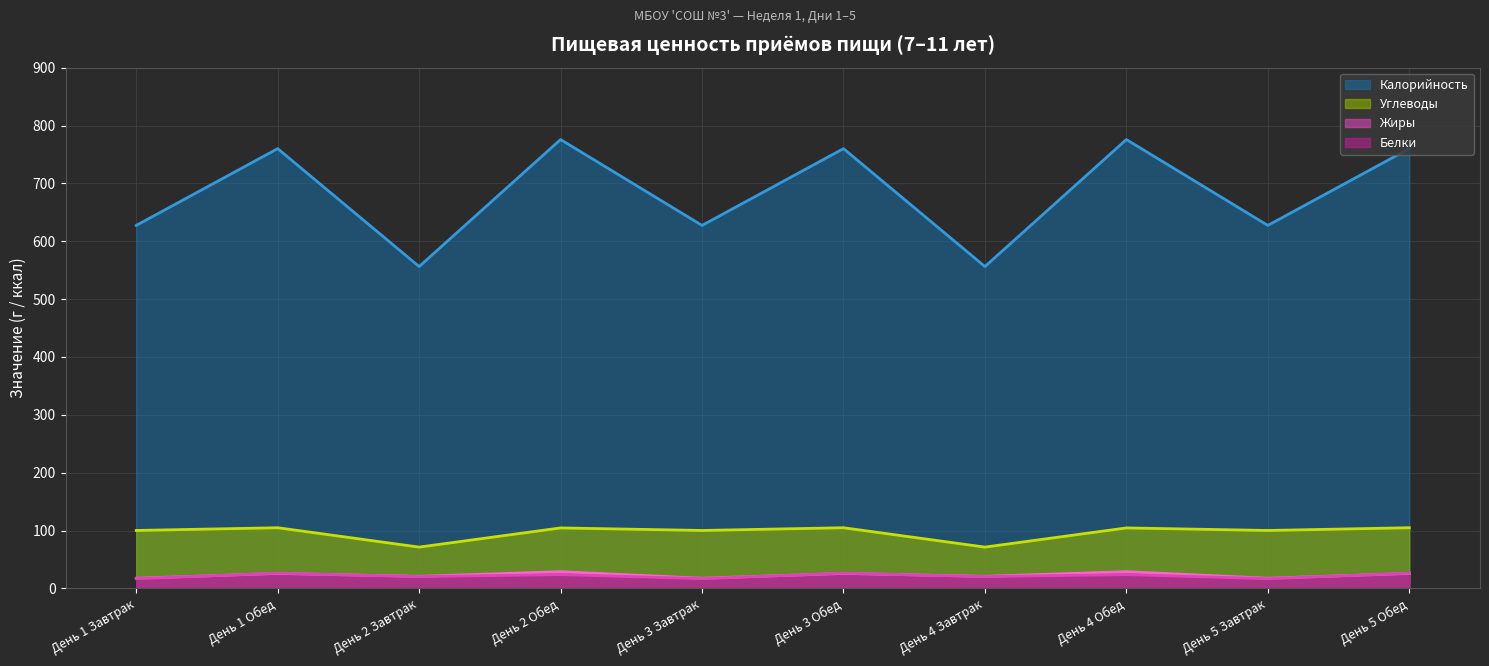

What is the label of the 8th point from the left?

День 4 Обед